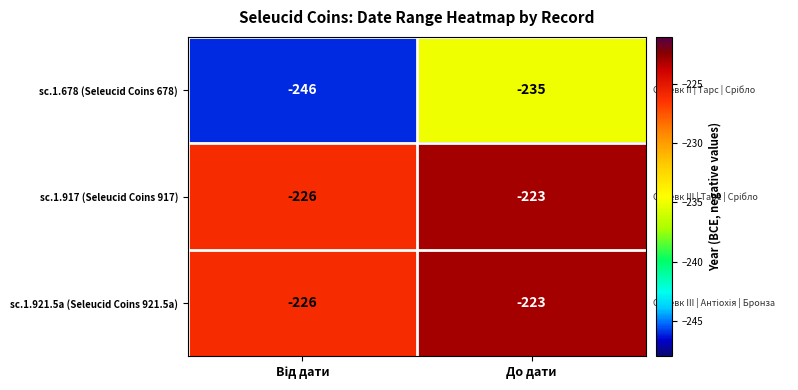

The value of sc.1.921.5a (Seleucid Coins 921.5a) at До дати is -86. True or false?

False